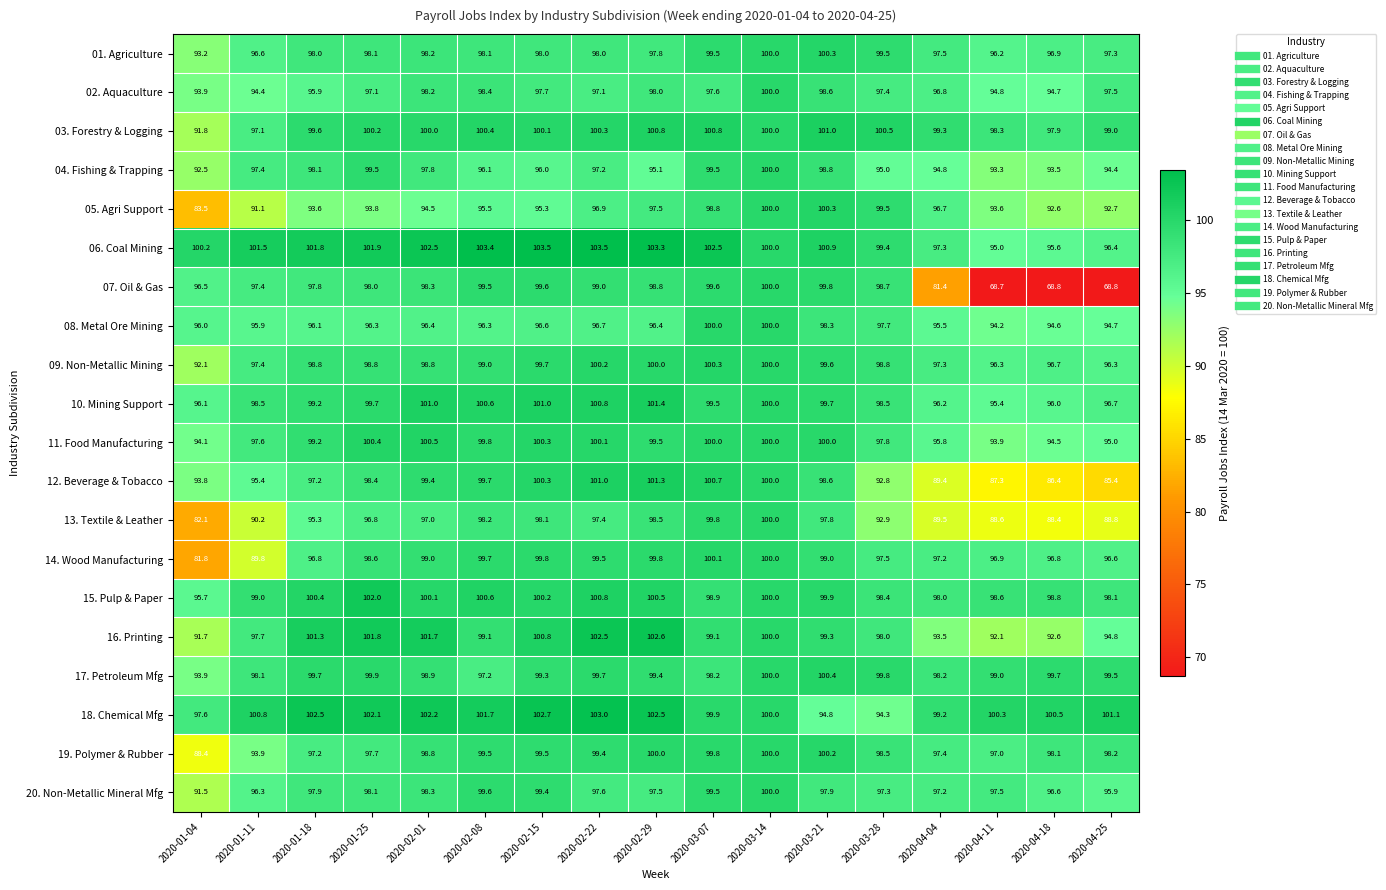

Between 2020-04-18 and 2020-04-25, which series saw the biggest shift?

02. Aquaculture